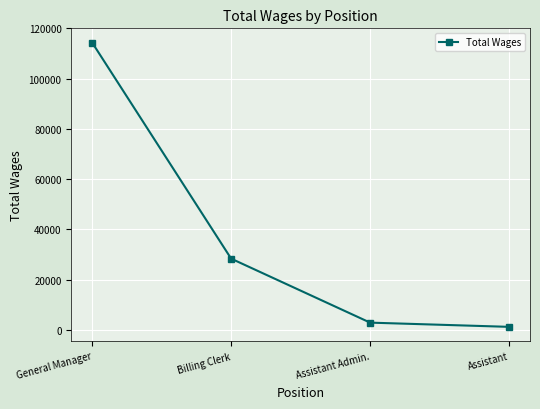

How many lines are shown in the chart?

1